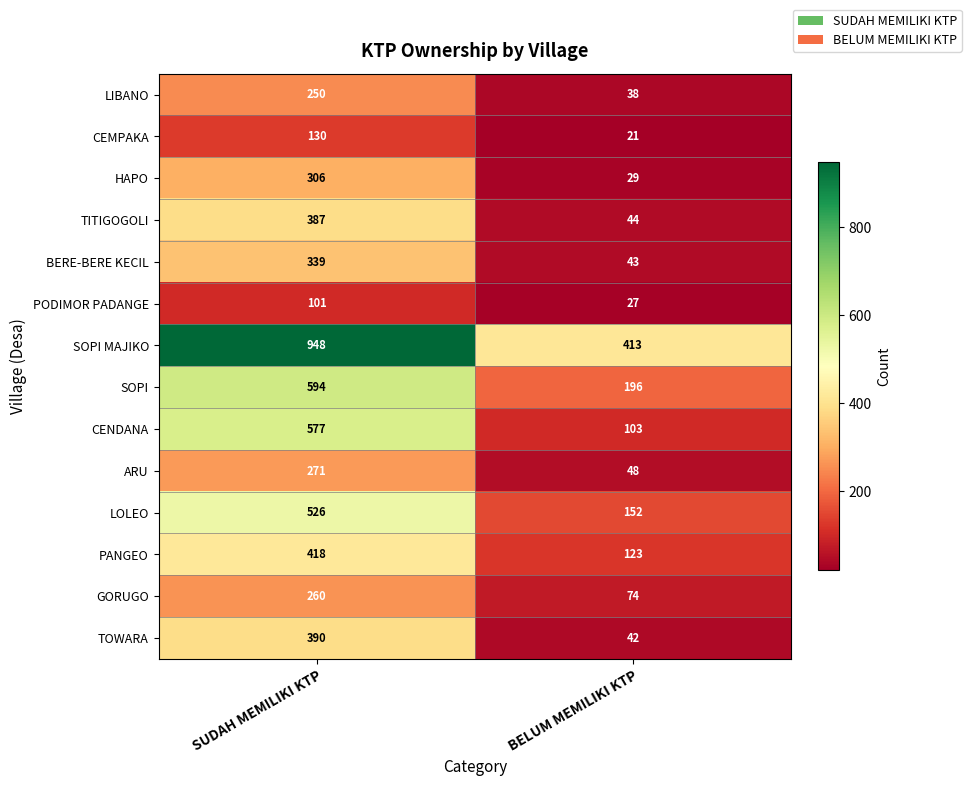

What is the minimum value shown in the chart?

21